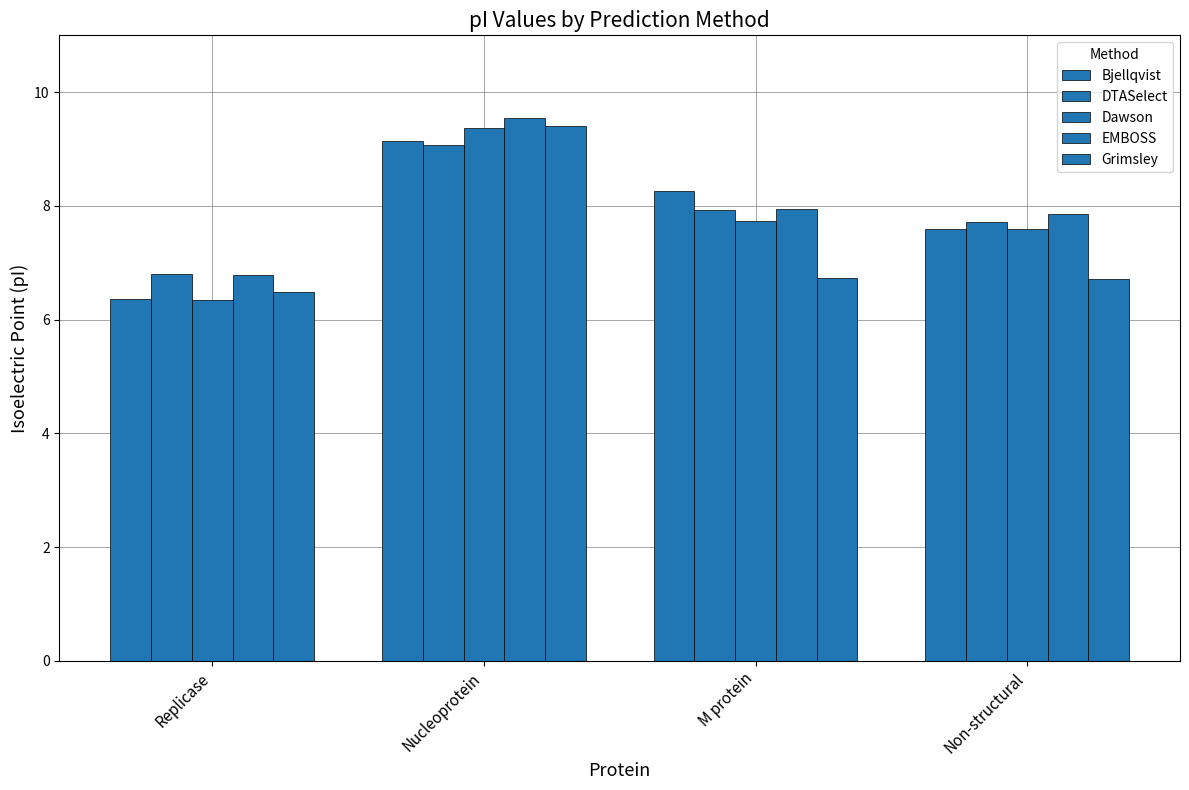

How many data points in DTASelect are less than 7?

1